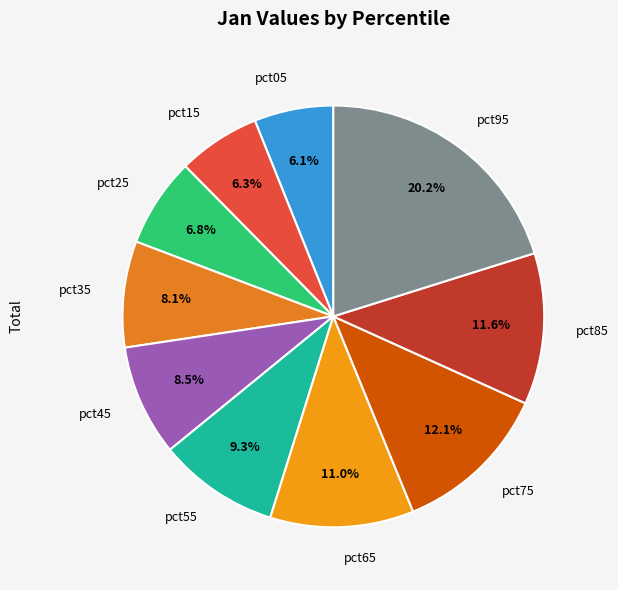

Count the number of slices in the pie.

10